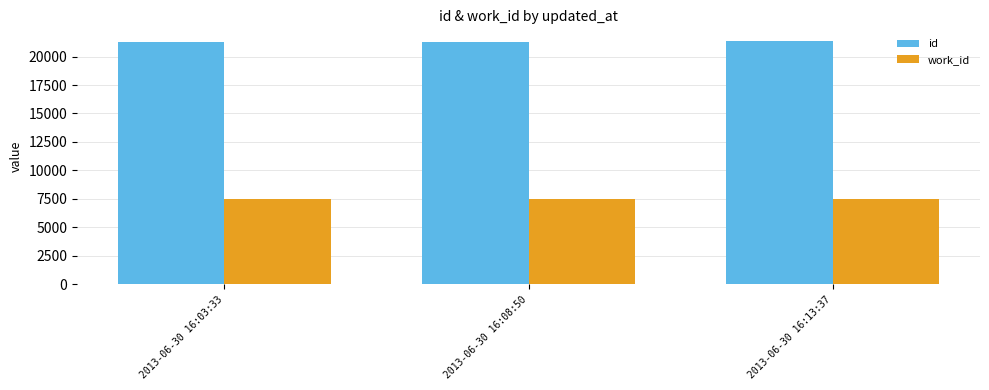

What is the total value across all series at 2013-06-30 16:08:50?

28814